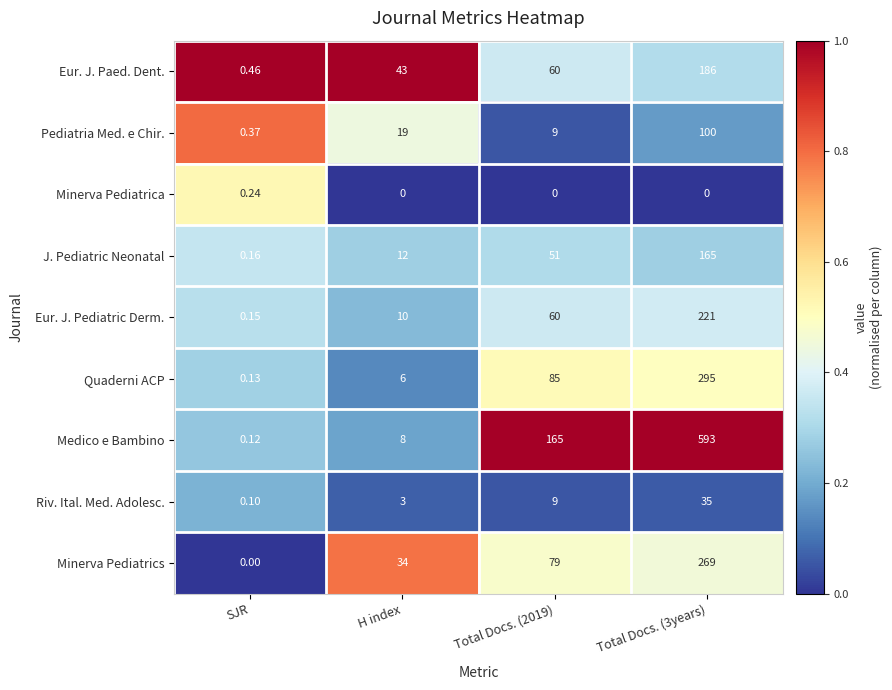

Is the value of Eur. J. Pediatric Derm. at SJR greater than the value of Medico e Bambino at Total Docs. (2019)?

No